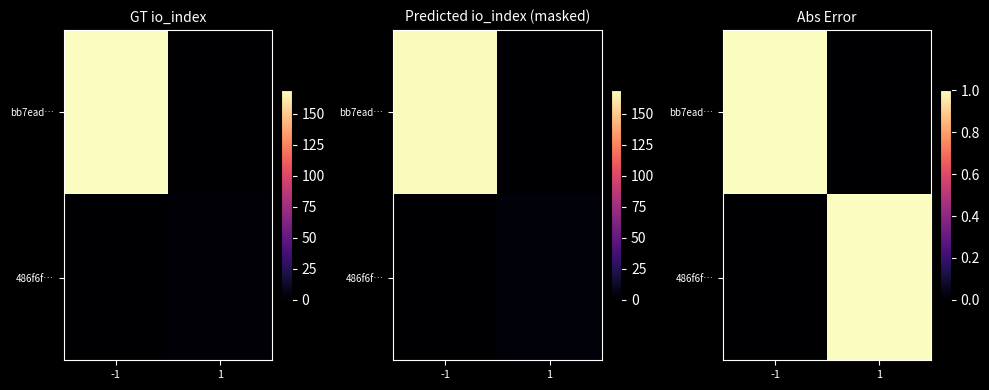

Rank the series by their maximum value, from highest to lowest.

bb7ead…, 486f6f…